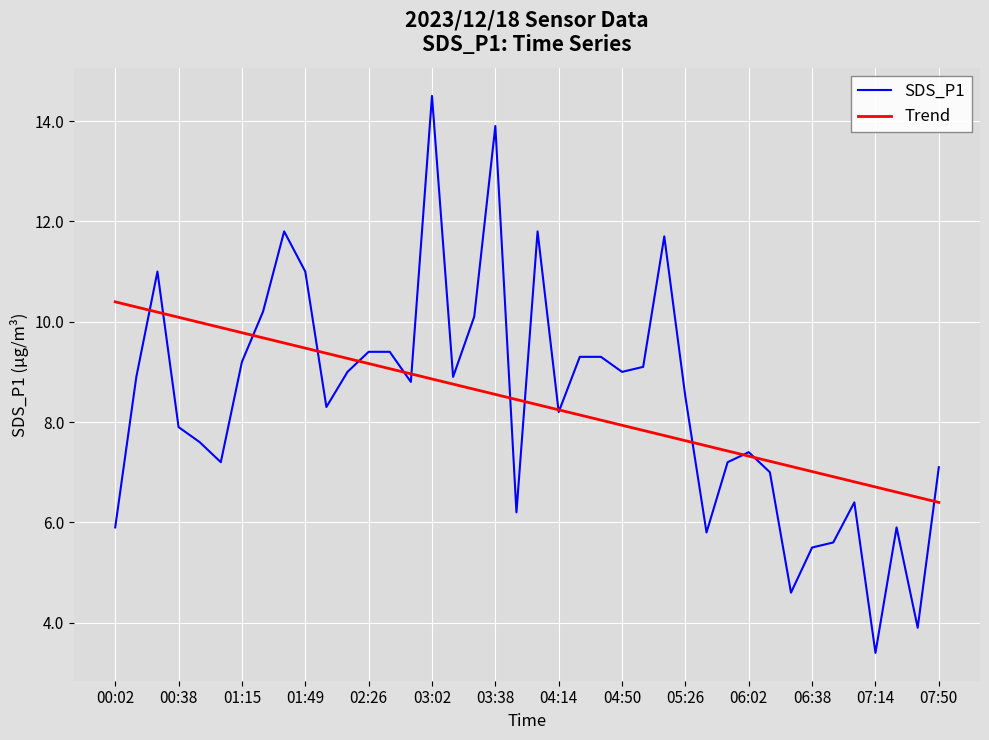

Which series has the largest range (max minus min)?

SDS_P1